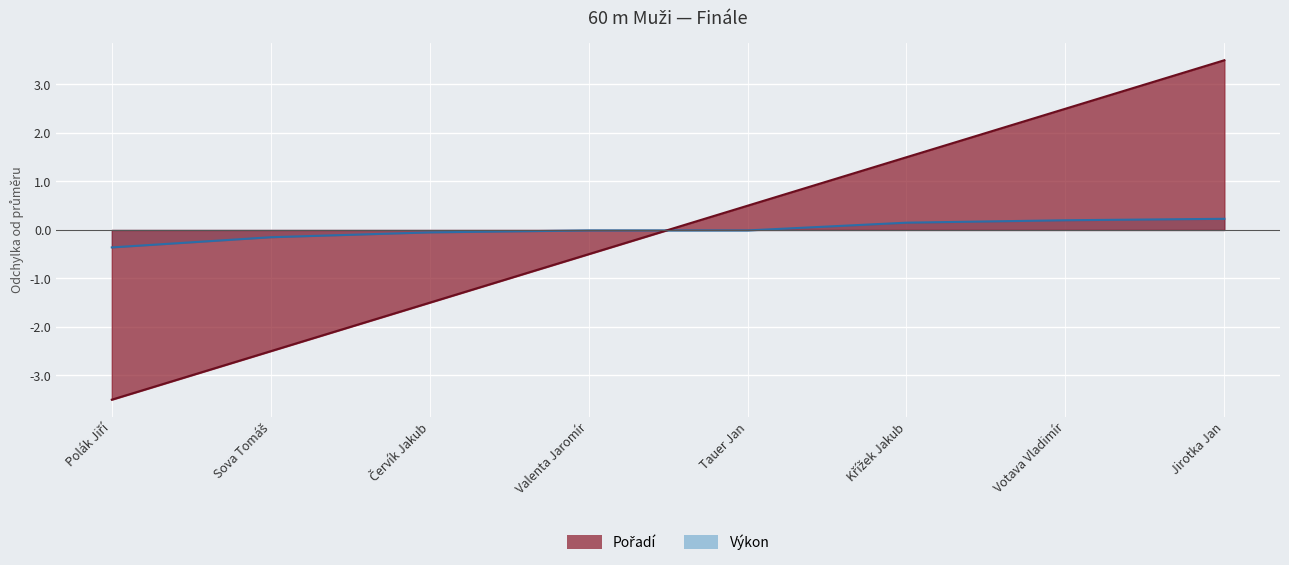

Which category has the lowest value across all series?

Polák Jiří